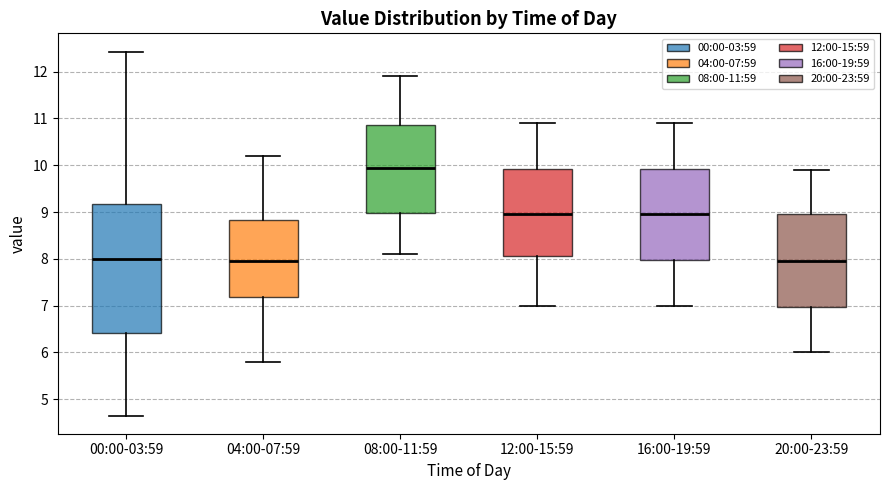

Reading left to right, transcribe this box plot: for each box, give where its median line is, the range the box spans, and where its two whiskers end, as read against the y-axis. The values are not printed on the chart, so give them approximately, as read against the axis.

00:00-03:59: median 8.0, box 6.4 to 9.2, whiskers 4.7 to 12.4
04:00-07:59: median 8.0, box 7.2 to 8.8, whiskers 5.8 to 10.2
08:00-11:59: median 10.0, box 9.0 to 10.9, whiskers 8.1 to 11.9
12:00-15:59: median 9.0, box 8.1 to 9.9, whiskers 7.0 to 10.9
16:00-19:59: median 9.0, box 8.0 to 9.9, whiskers 7.0 to 10.9
20:00-23:59: median 8.0, box 7.0 to 9.0, whiskers 6.0 to 9.9